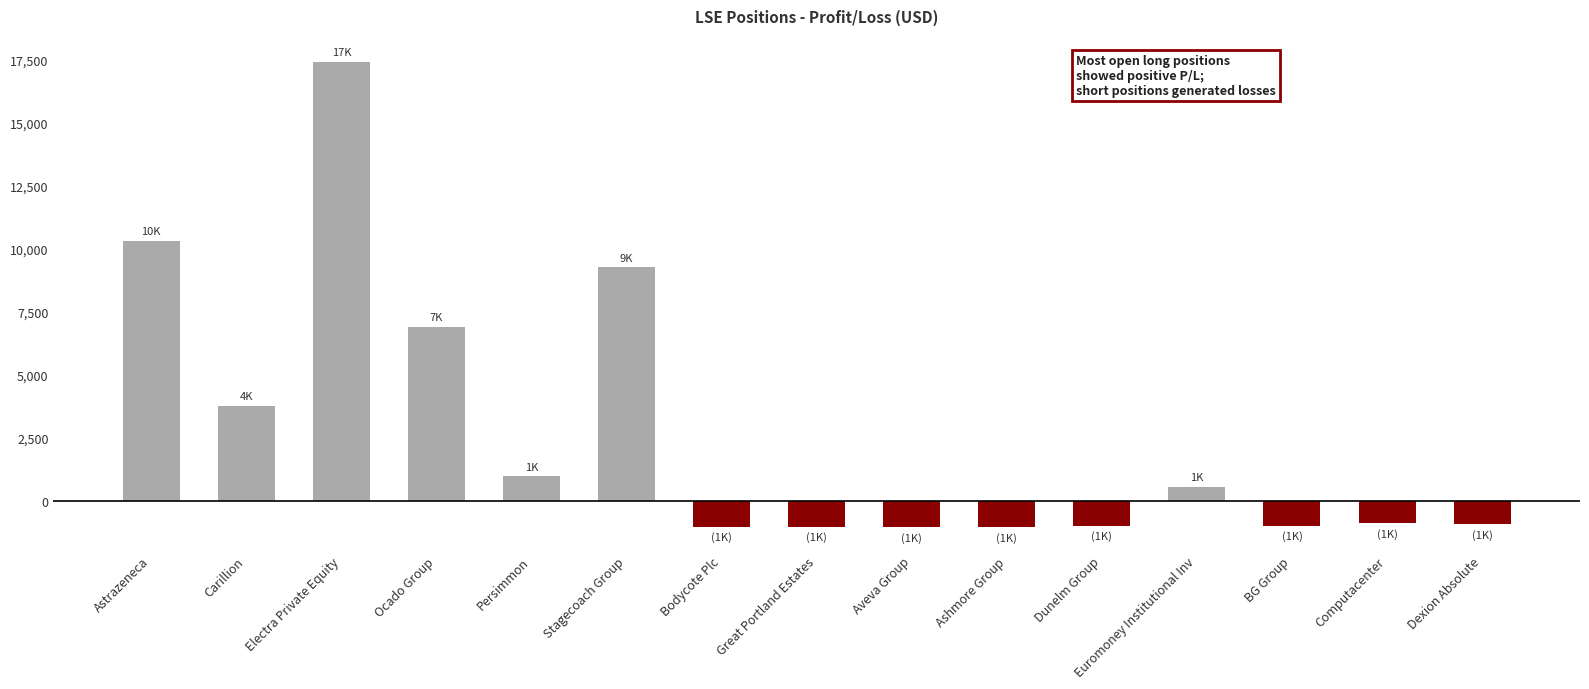

What is the smallest value displayed?

-1050.6